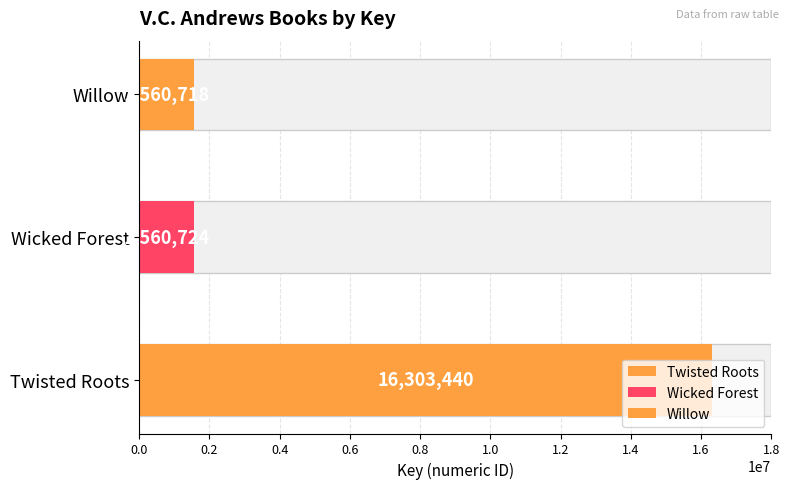

What position from the left is Willow?

3